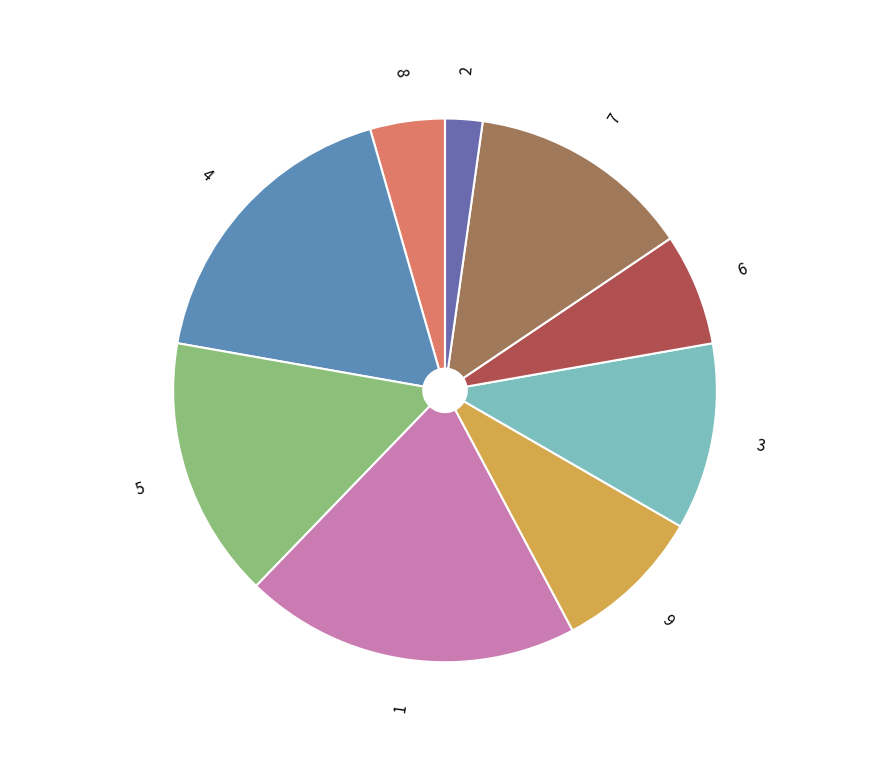

Which category has the biggest portion of the pie?

1